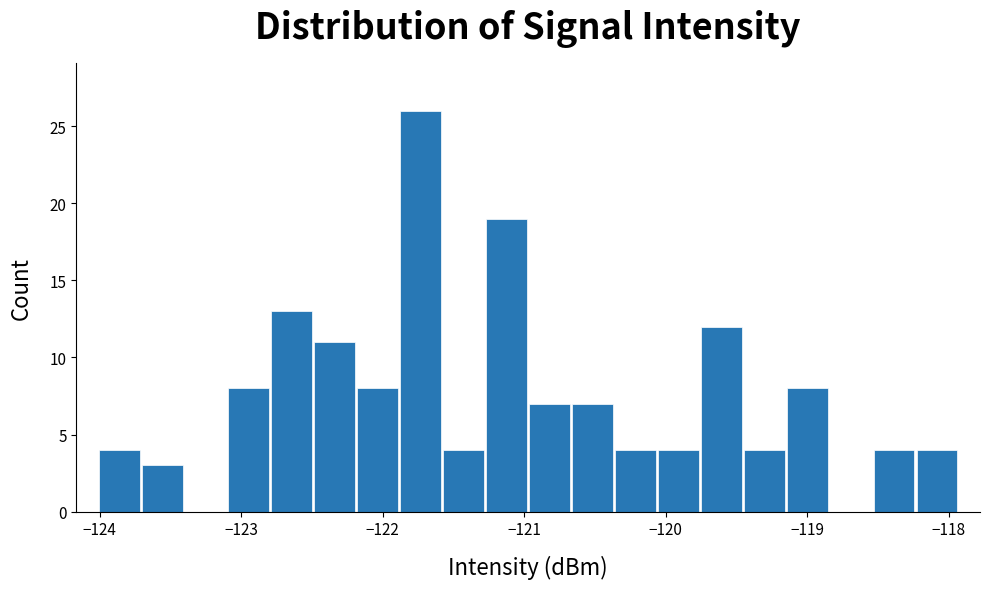

Around what value on the x-axis is the tallest bar? Give the approximate position of its centre, as read against the axis.

-121.7